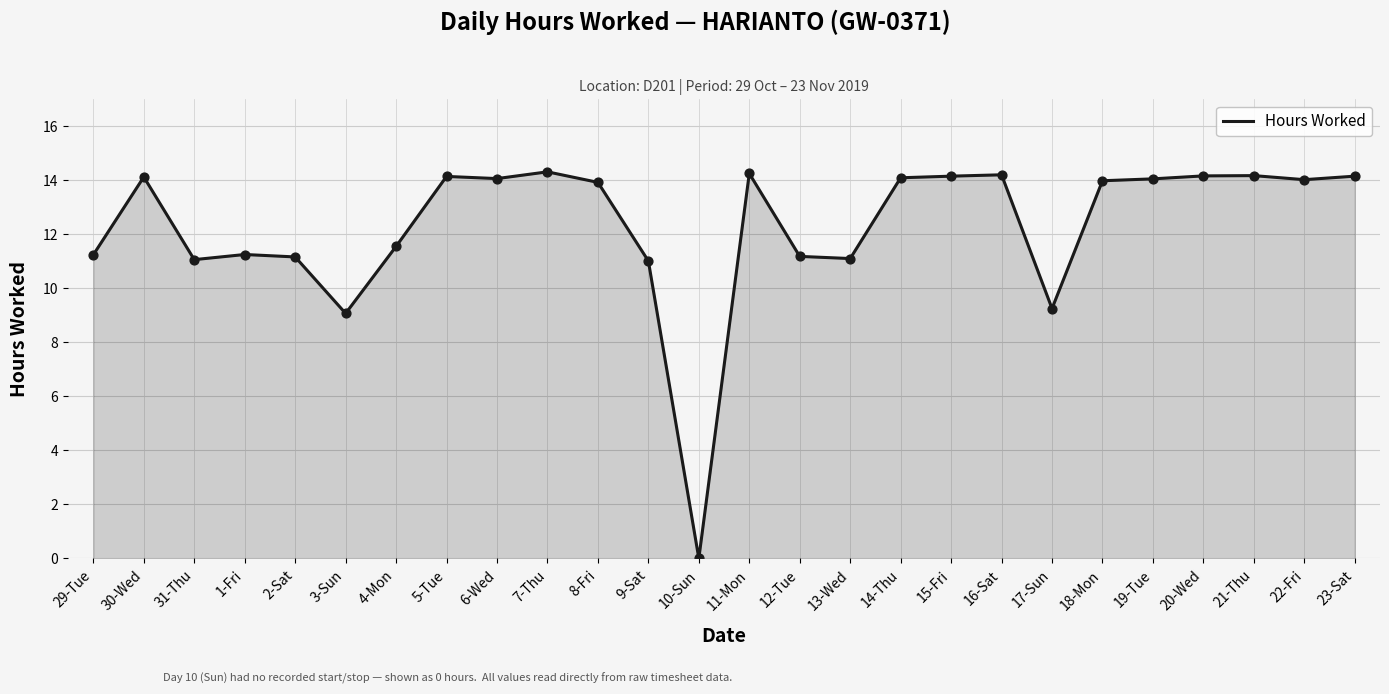

What is the change in value from 13-Wed to 16-Sat?

+3.1